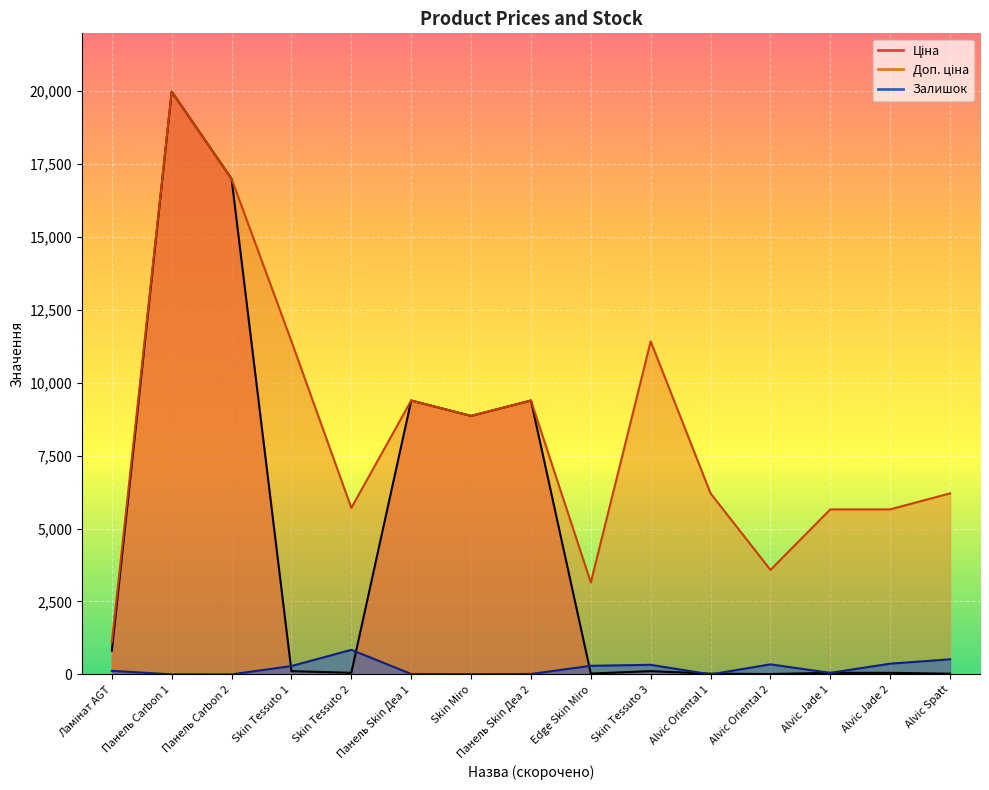

At which label does Ціна reach its minimum?

Alvic Oriental 2